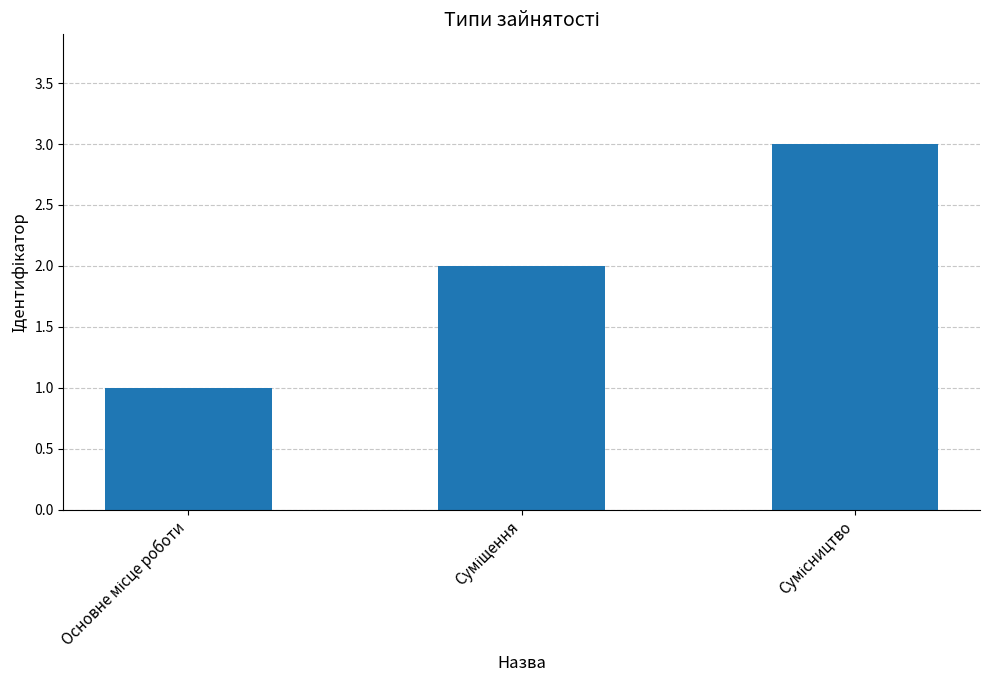

What is the greatest value displayed?

3